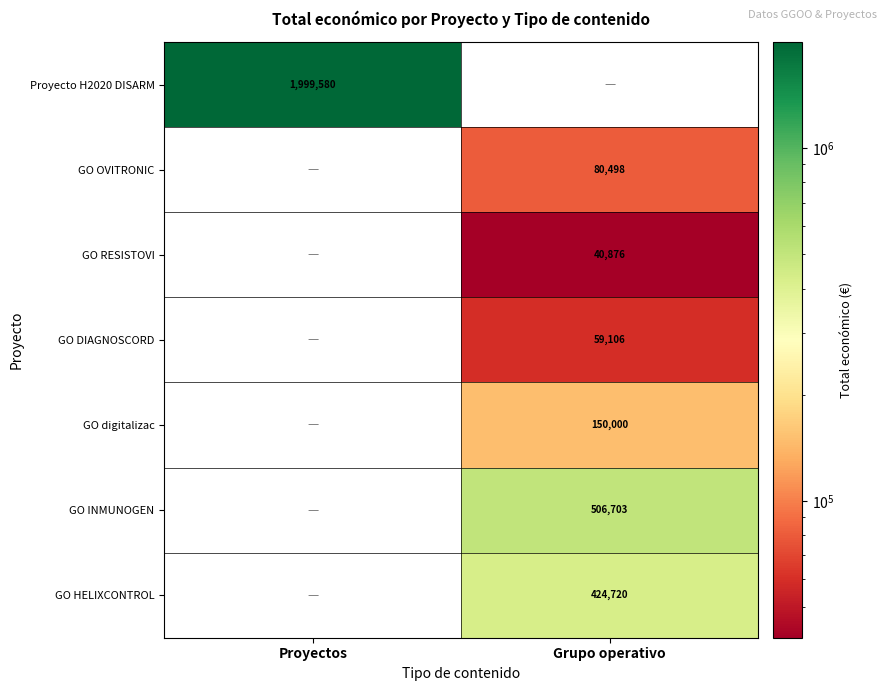

At how many categories does at least one series exceed 554773?

1